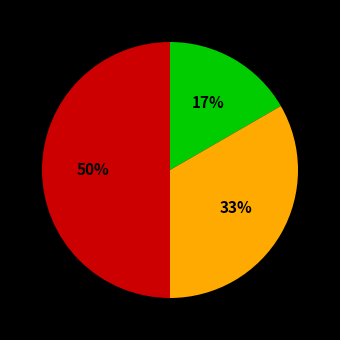

To the nearest percent, what is the difference between the largest and smallest slice percentages?

33%